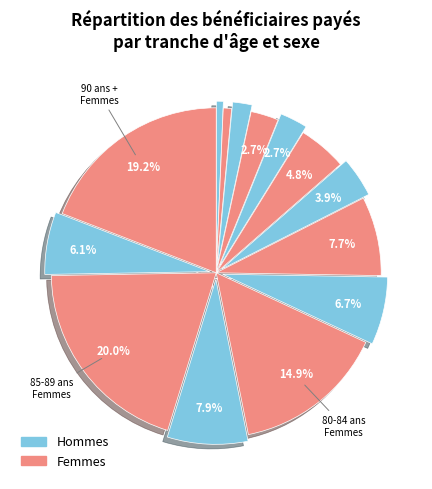

Rank the categories by value from lowest to highest.

60-64 ans Hommes, 60-64 ans Femmes, 65-69 ans Hommes, 65-69 ans Femmes, 70-74 ans Hommes, 75-79 ans Hommes, 70-74 ans Femmes, 90 ans + Hommes, 80-84 ans Hommes, 75-79 ans Femmes, 85-89 ans Hommes, 80-84 ans Femmes, 90 ans + Femmes, 85-89 ans Femmes